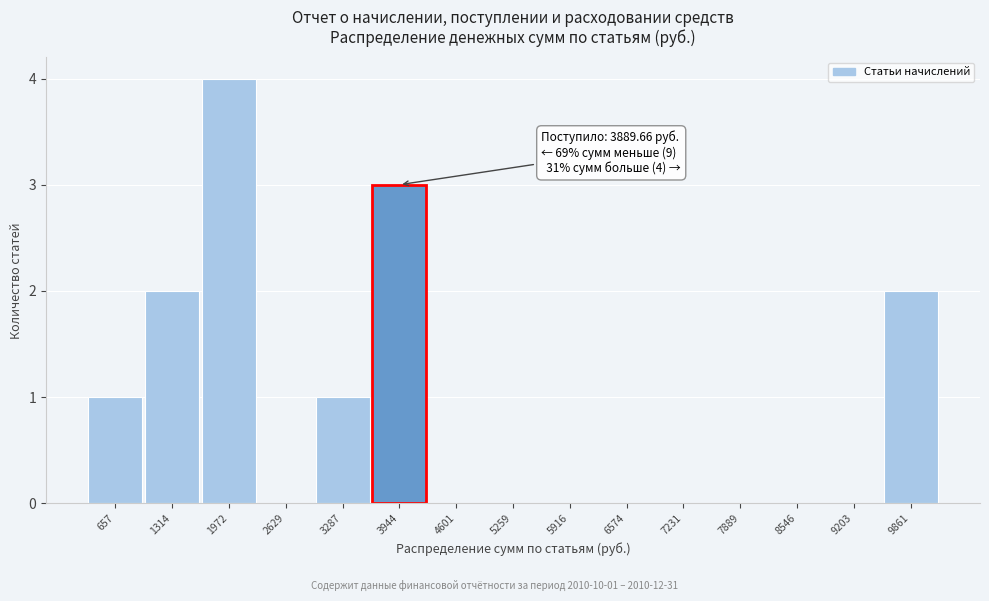

Reading left to right, extract all data points from this chart.

657=1	1314=2	1972=4	2629=0	3287=1	3944=3	4601=0	5259=0	5916=0	6574=0	7231=0	7889=0	8546=0	9203=0	9861=2